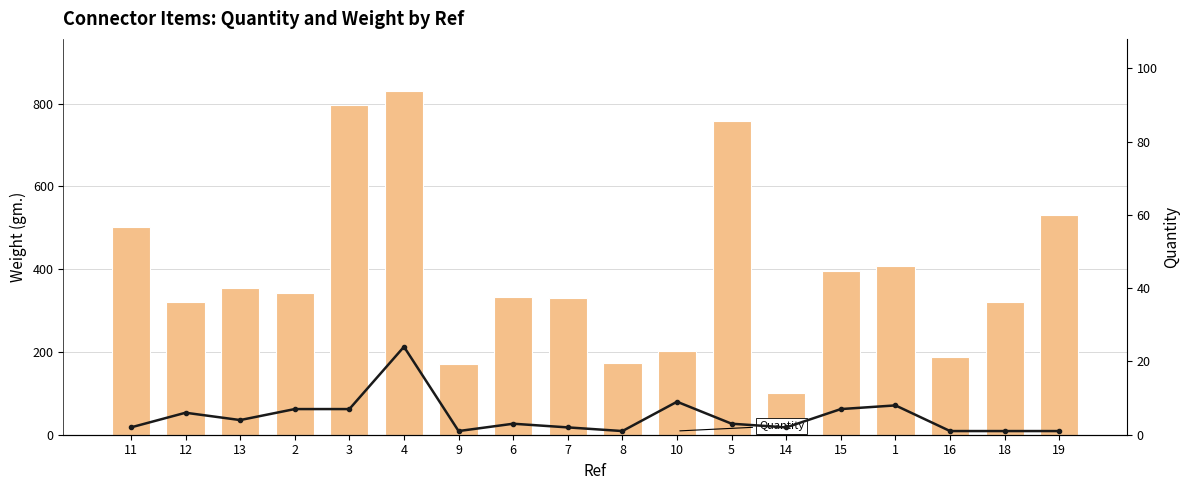

The value of Weight gm. at 4 is 832. True or false?

True